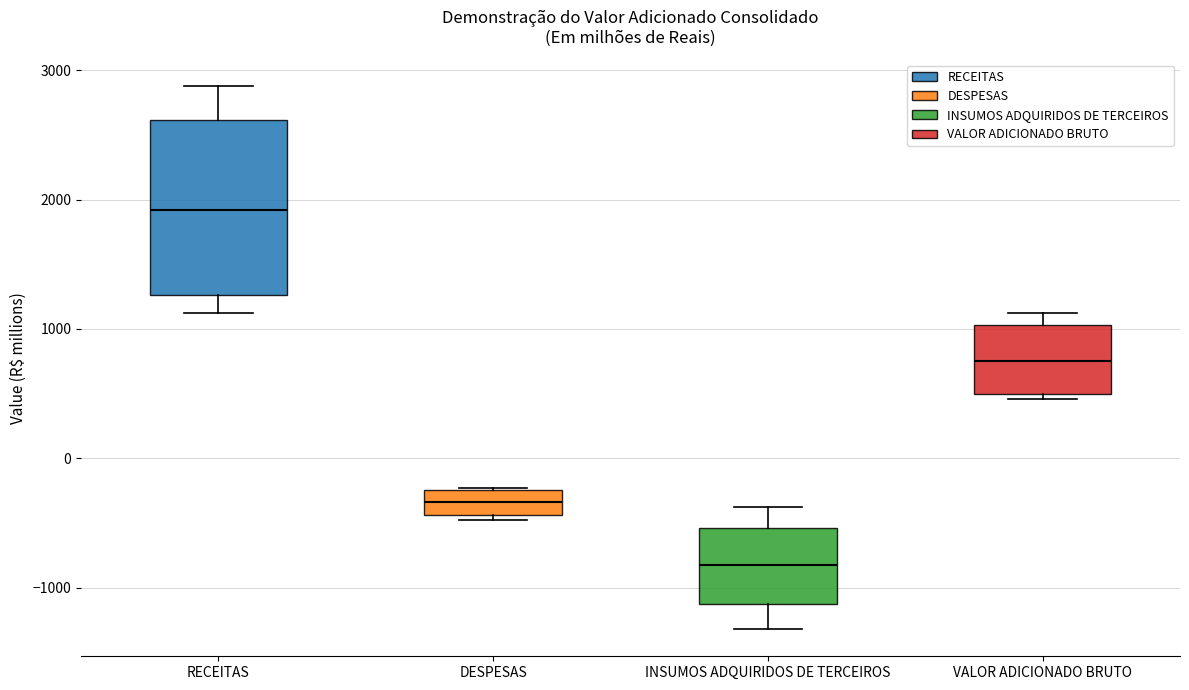

Where is the lower edge of the box for DESPESAS on the y-axis? The values are not printed on the chart, so give them approximately, as read against the axis.

-400